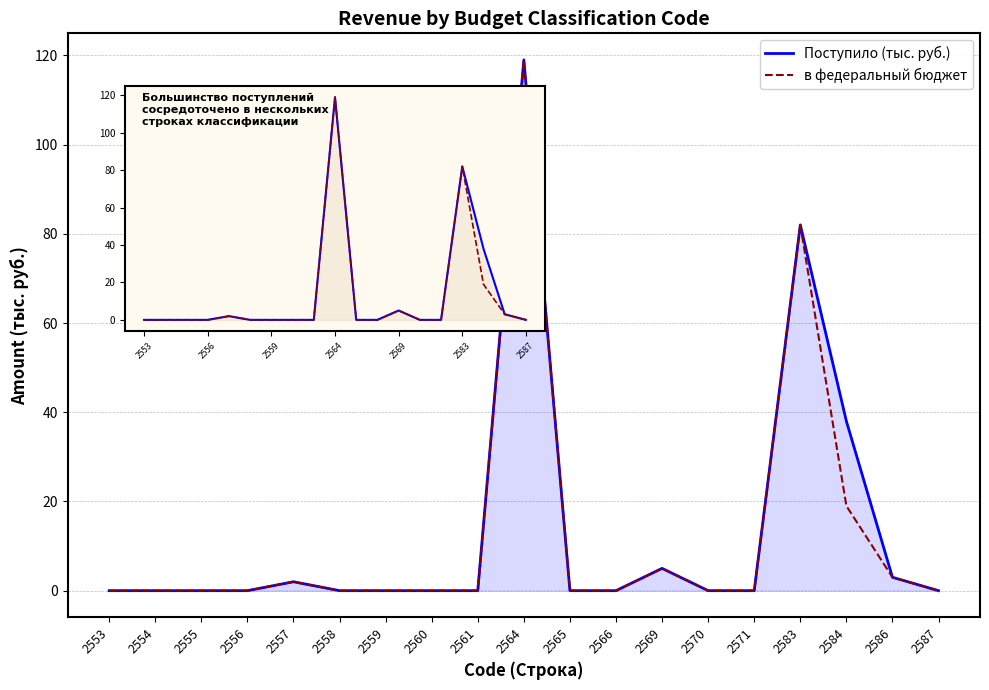

Reading left to right, what are all the values shown in this chart?

Поступило (тыс. руб.): 2553=0	2554=0	2555=0	2556=0	2557=2	2558=0	2559=0	2560=0	2561=0	2564=119	2565=0	2566=0	2569=5	2570=0	2571=0	2583=82	2584=38	2586=3	2587=0
в федеральный бюджет: 2553=0	2554=0	2555=0	2556=0	2557=2	2558=0	2559=0	2560=0	2561=0	2564=119	2565=0	2566=0	2569=5	2570=0	2571=0	2583=82	2584=19	2586=3	2587=0